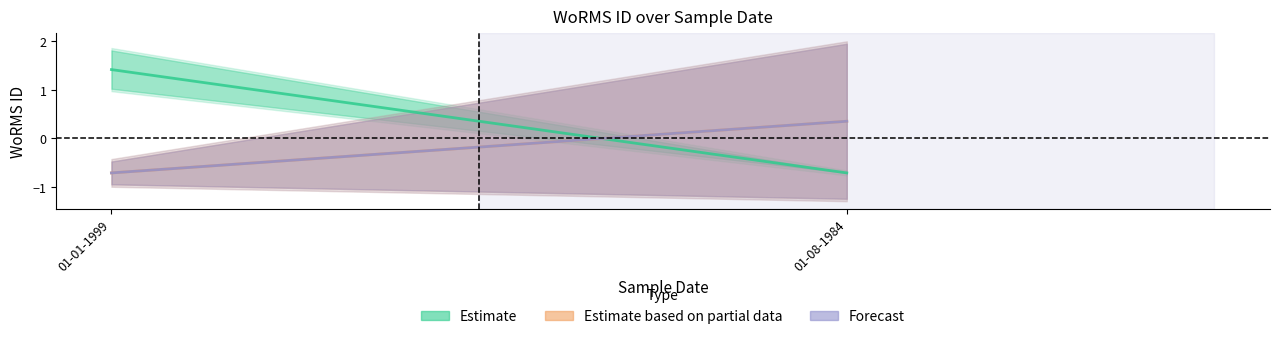

What is the average value of the Estimate series?

0.4